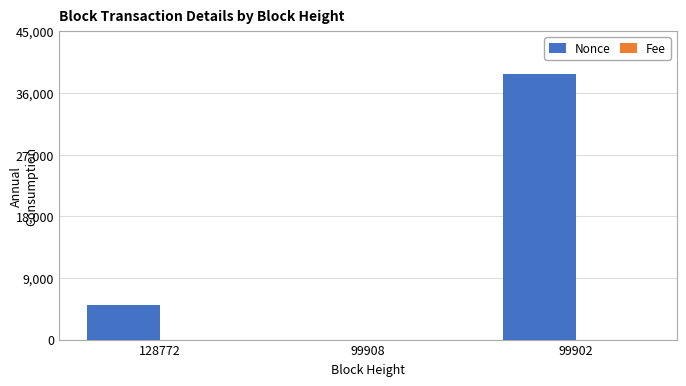

What is the difference between the Nonce values at 99902 and 128772?

33734.0